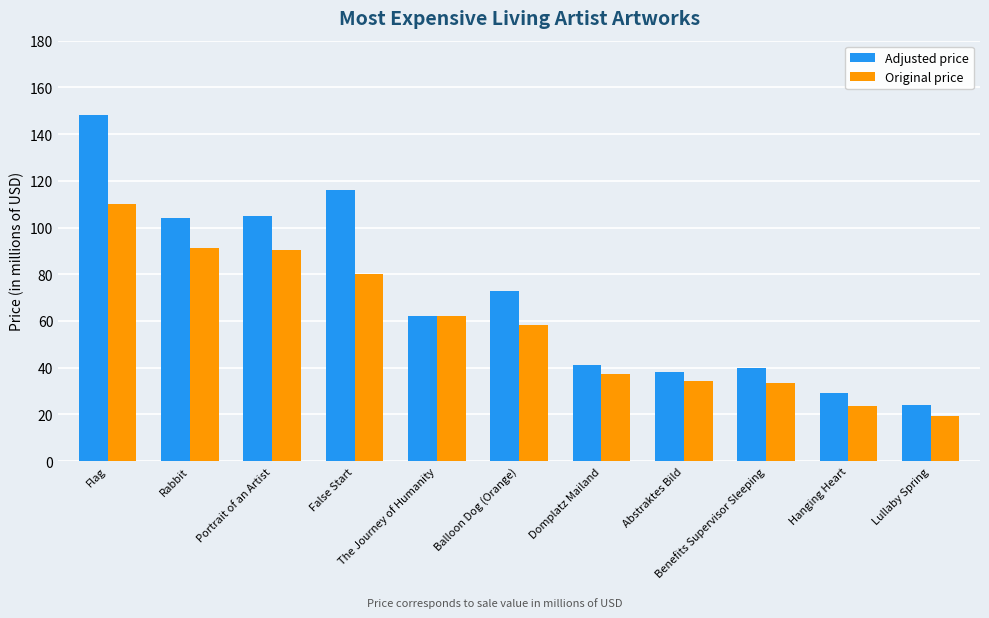

What is the sum of all Original price values?

639.6